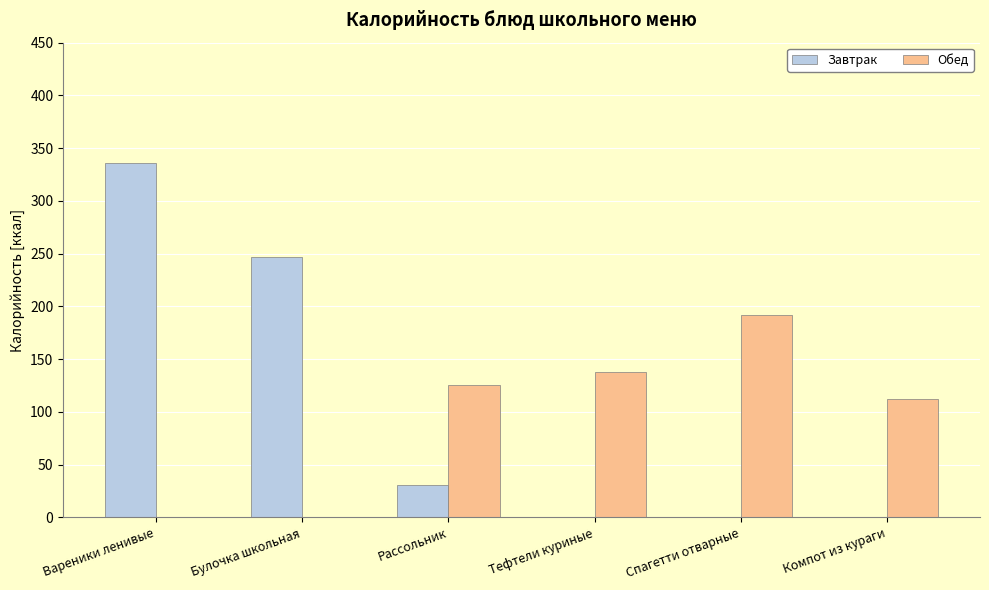

What is the total value across all series at Булочка школьная?

246.4